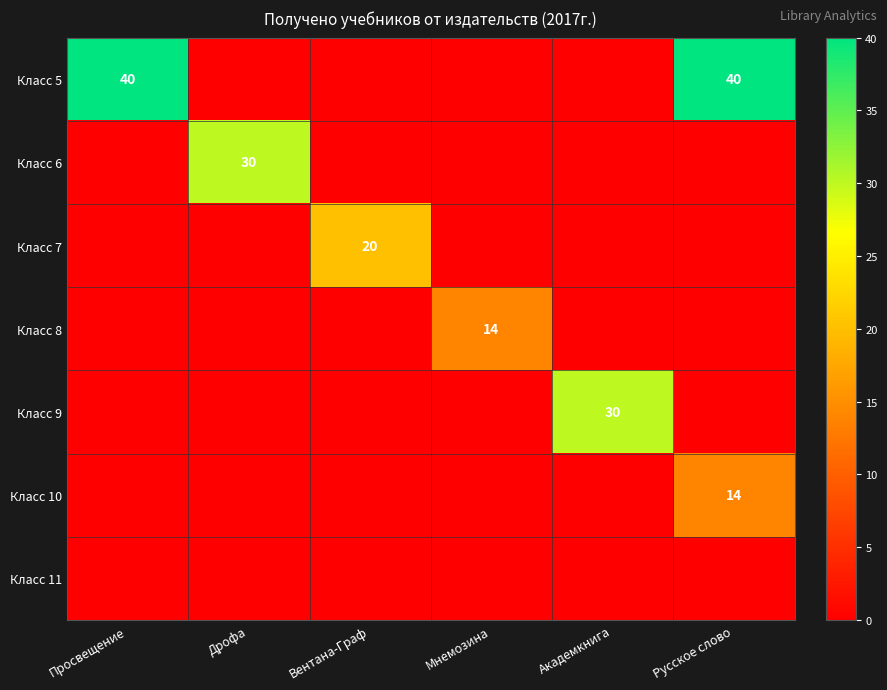

List the labels in order of Класс 7 value, largest first.

Вентана-Граф, Просвещение, Дрофа, Мнемозина, Академкнига, Русское слово